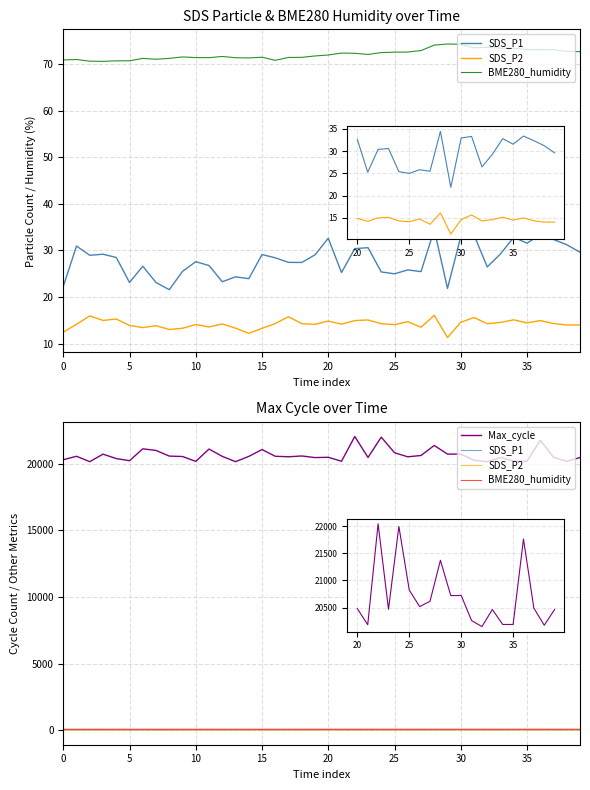

Read the Max_cycle value at 30.

20723.0